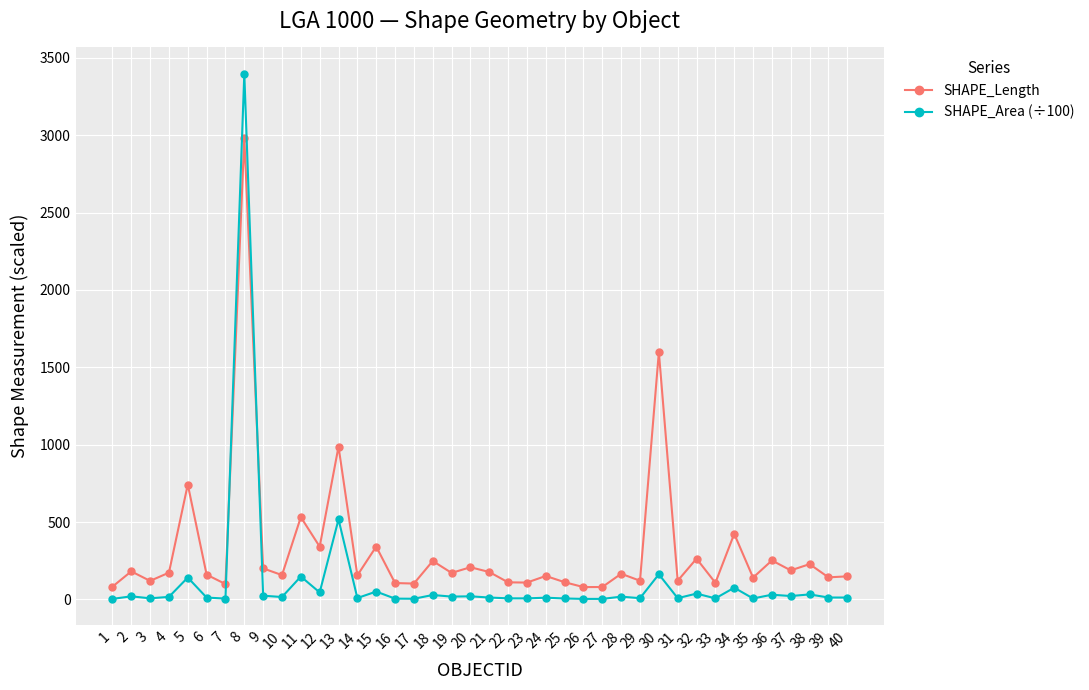

What is the value of the SHAPE_Length point at the 35th from the left?

140.9